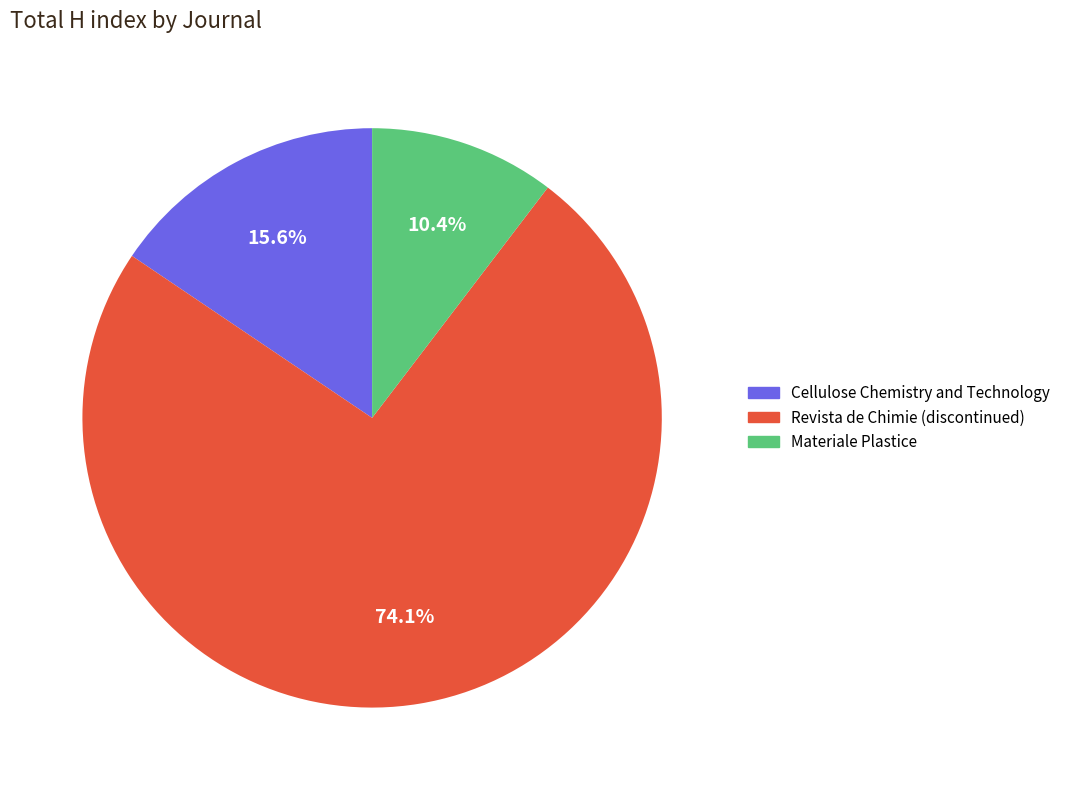

Count the number of slices in the pie.

3